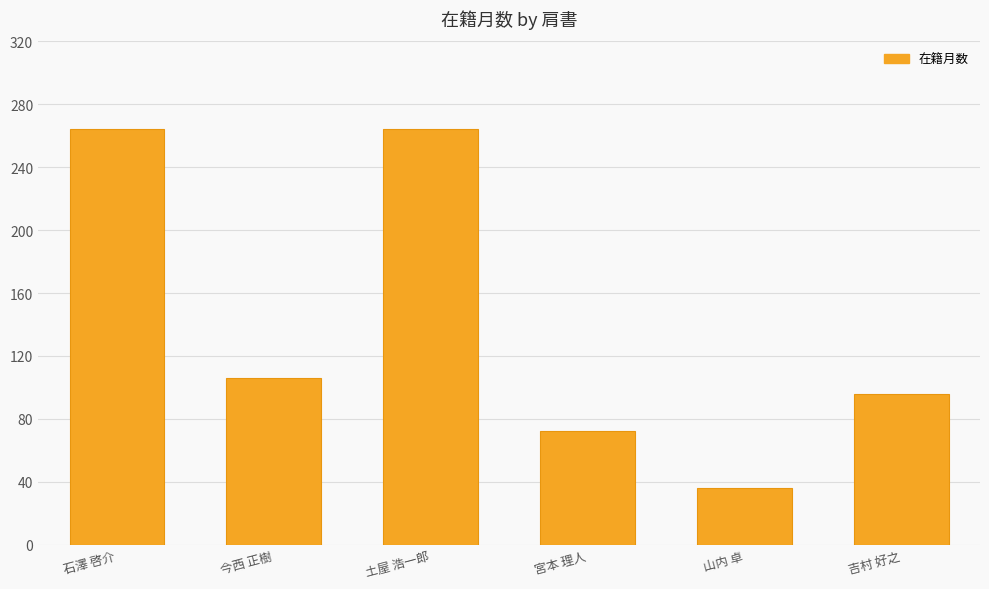

Count the values in the range 72 to 264.

5